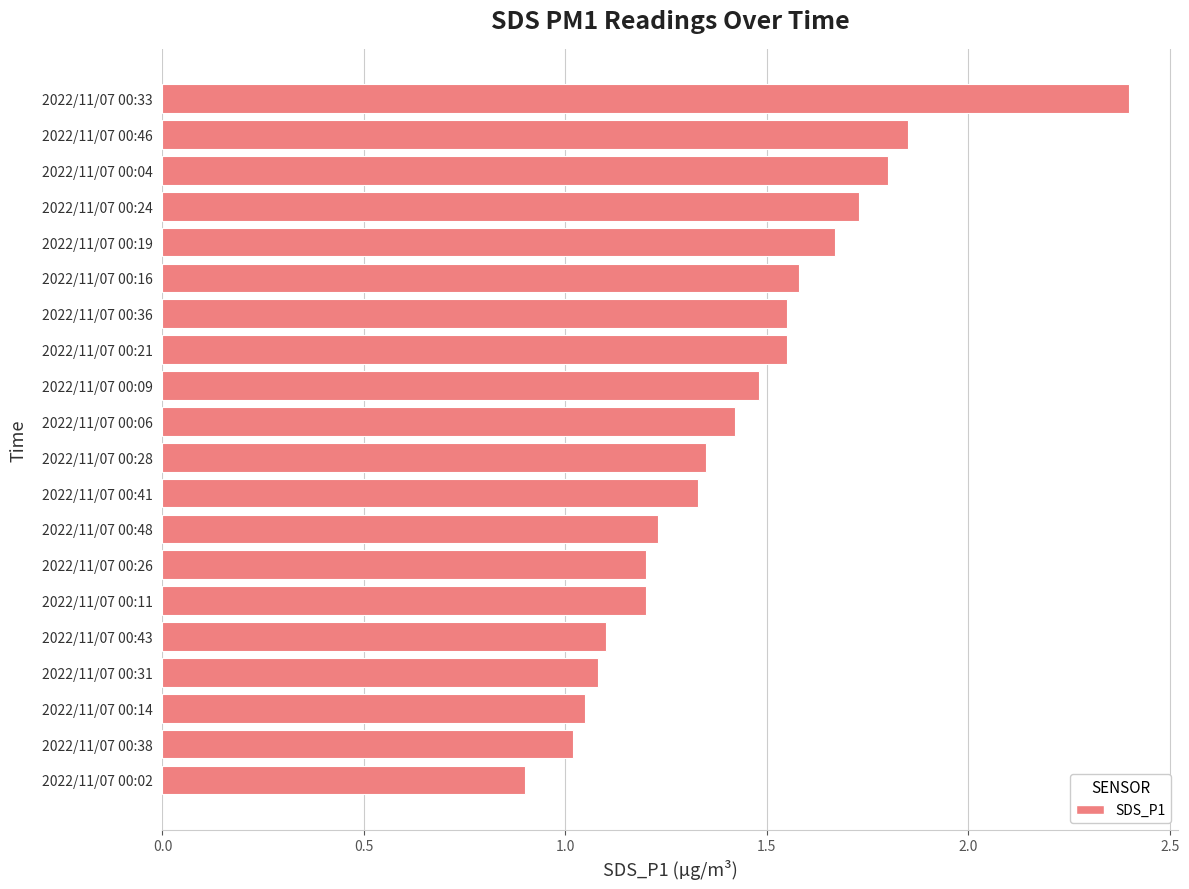

What is the ratio of the value at 2022/11/07 00:26 to the value at 2022/11/07 00:19?

0.7